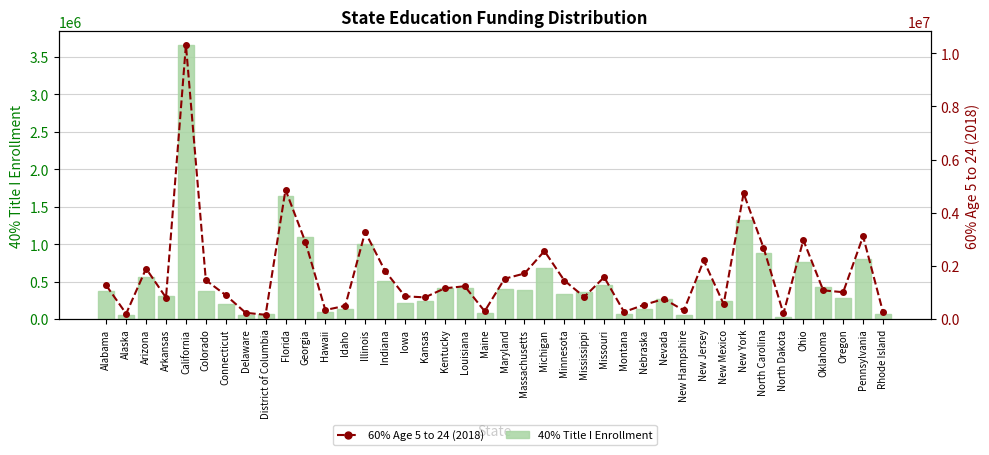

Rank the series by their average value, from lowest to highest.

40% Title I Enrollment, 60% Age 5 to 24 (2018)